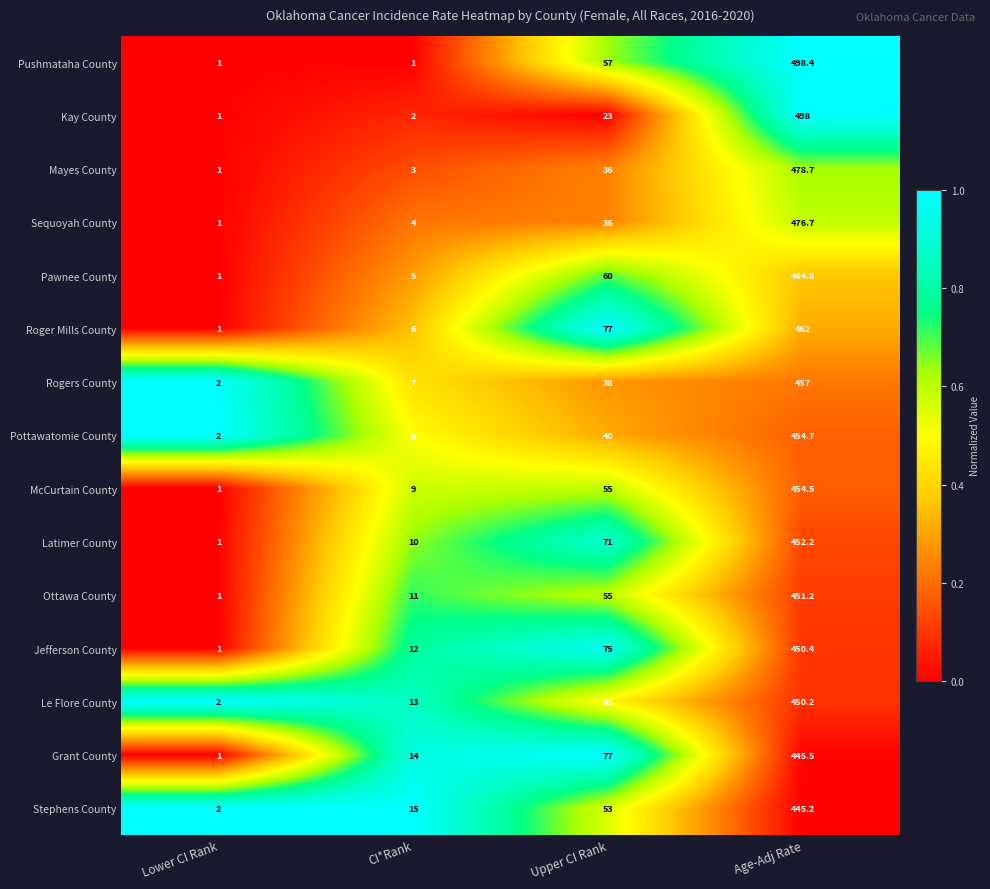

Where is Roger Mills County nearest to the value 231?

Upper CI Rank